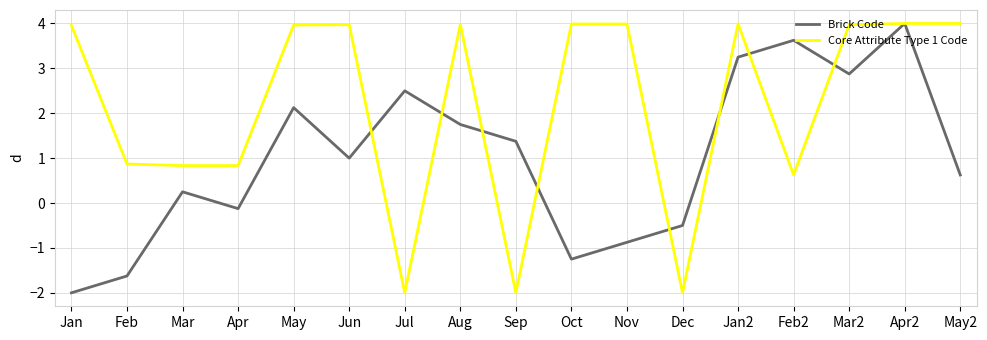

Which series changed the most between Aug and May2?

Brick Code